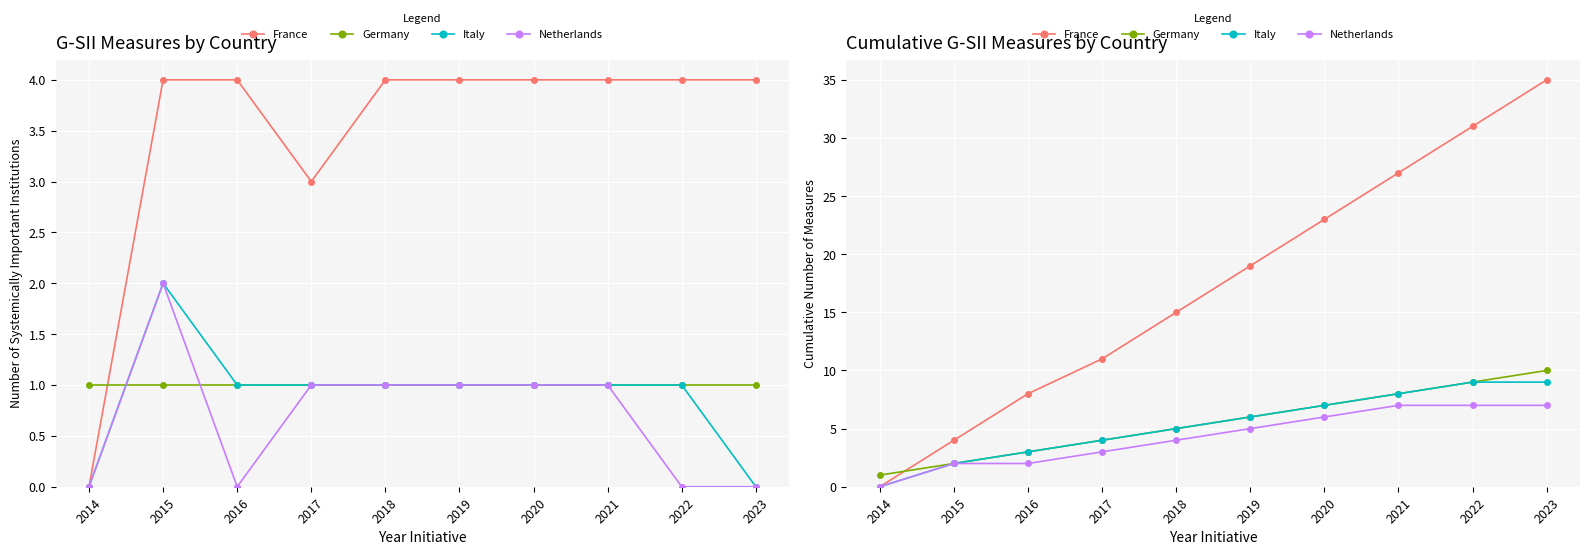

How many positive values does the Italy series have?

9